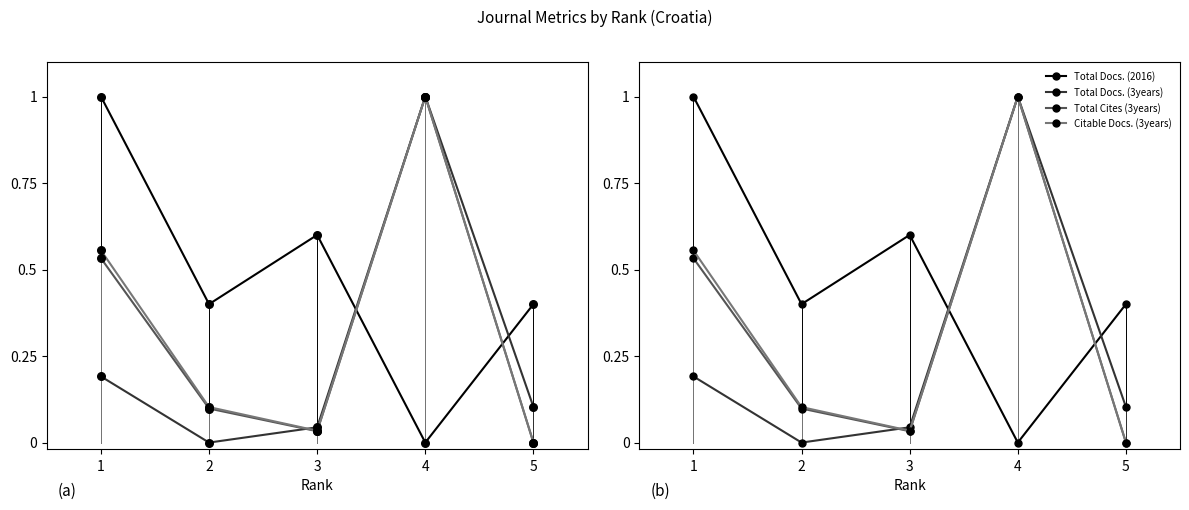

Which series reaches the maximum Y coordinate?

Total Docs. (2016)